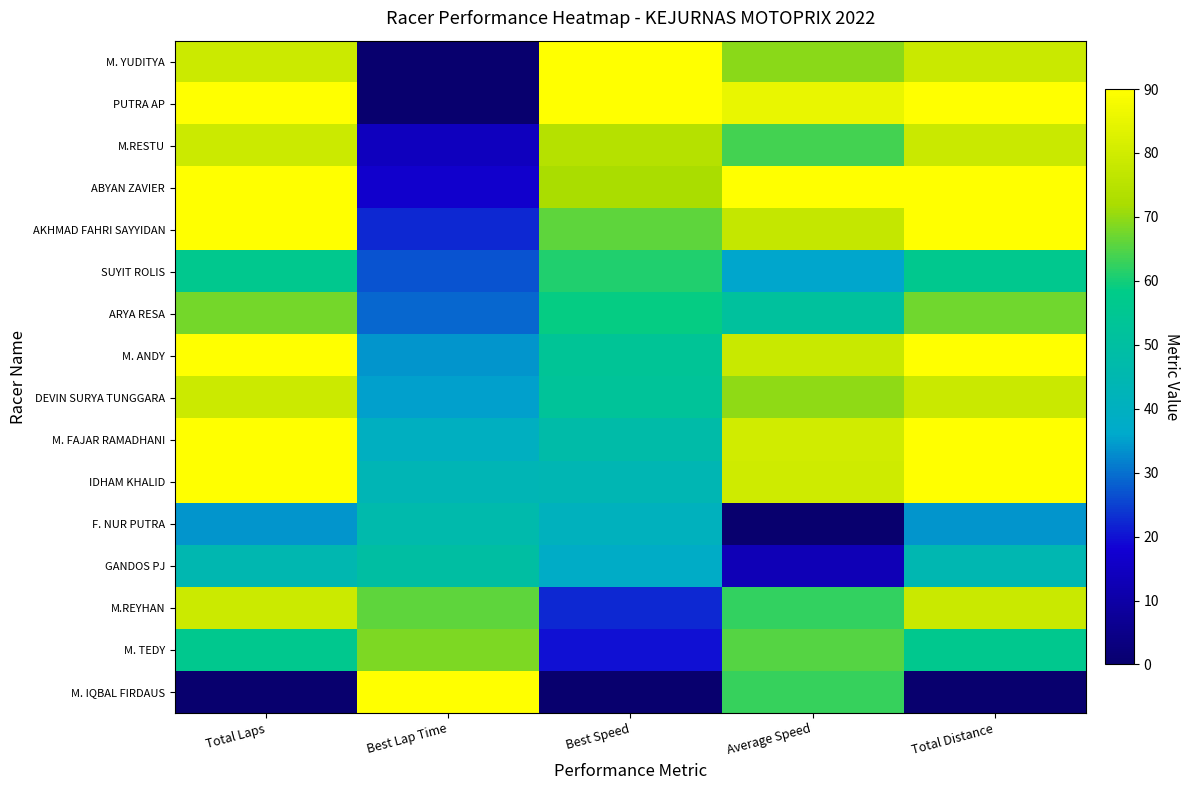

At which category does the chart reach its peak across all series?

Best Speed